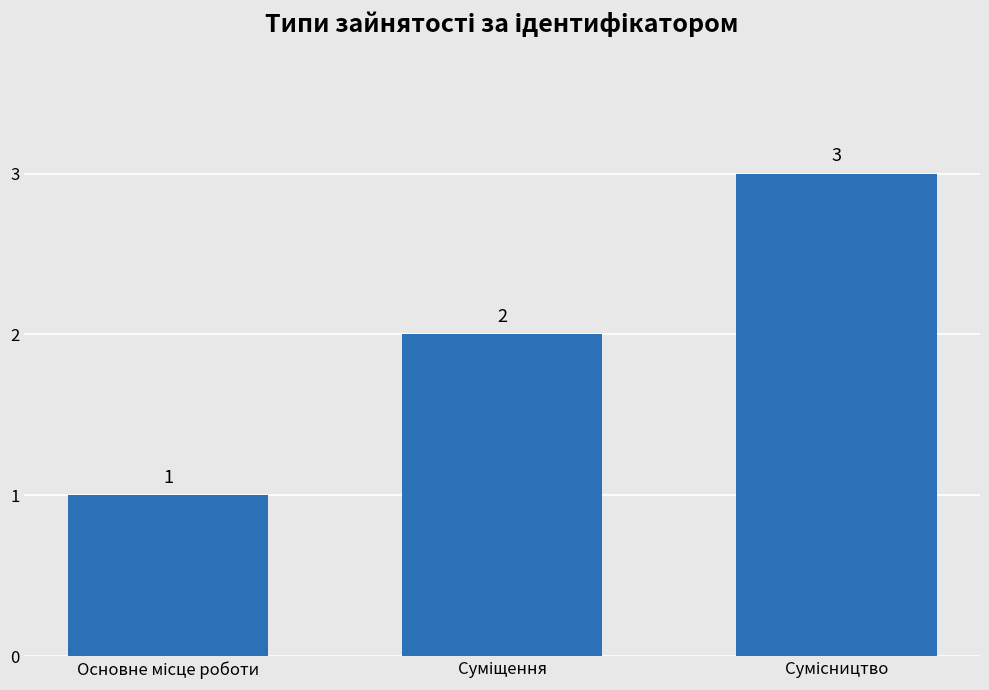

What is the value of the 1st bar from the left?

1